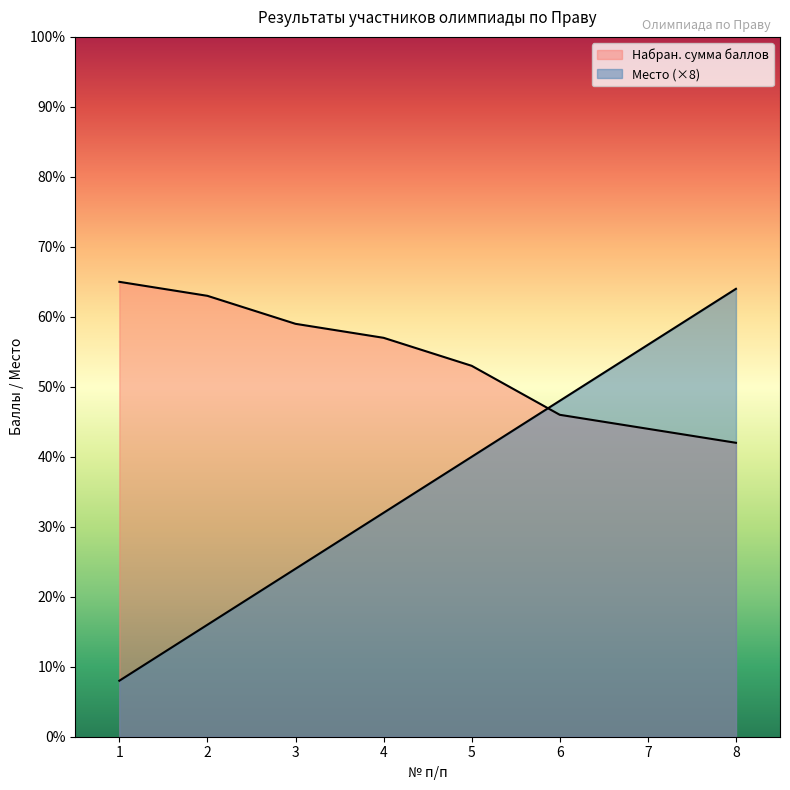

What is the lowest value of the Место series?

8